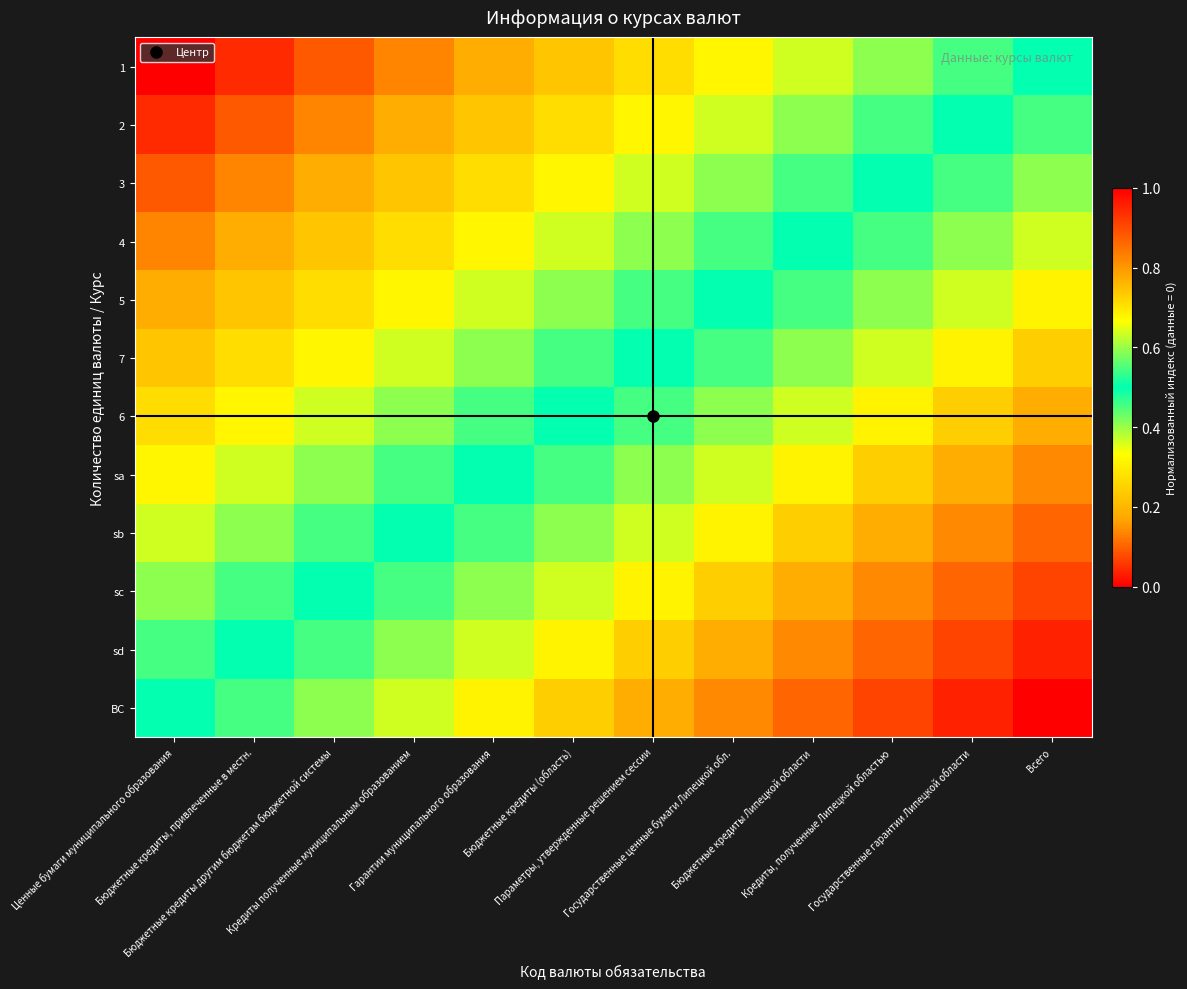

At how many categories does at least one series exceed 0?

12